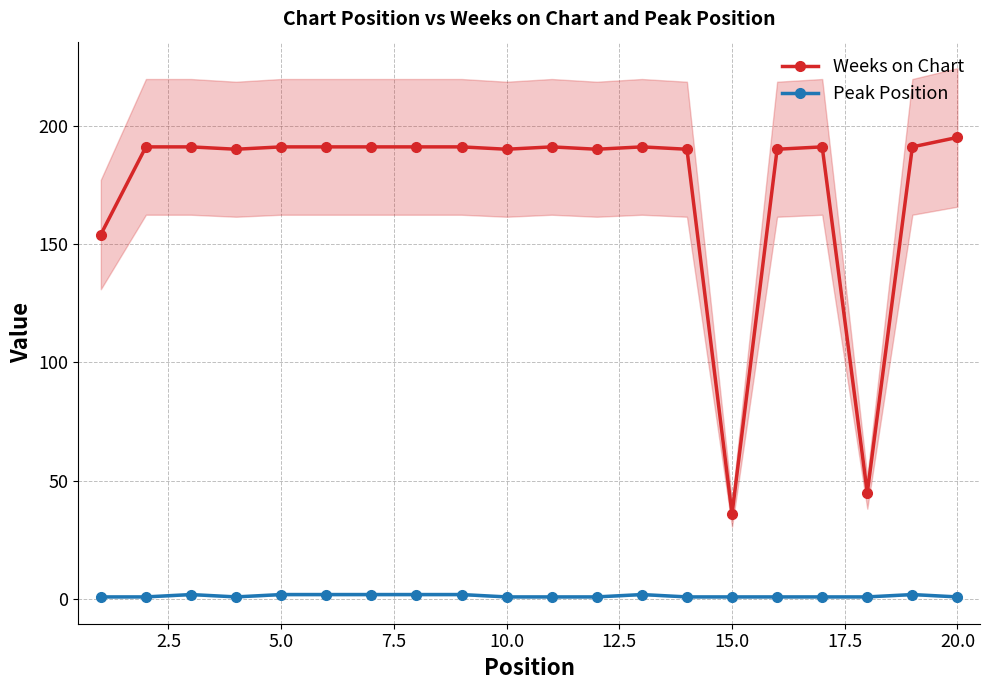

List the series in order of their overall mean, lowest first.

Peak Position, Weeks on Chart